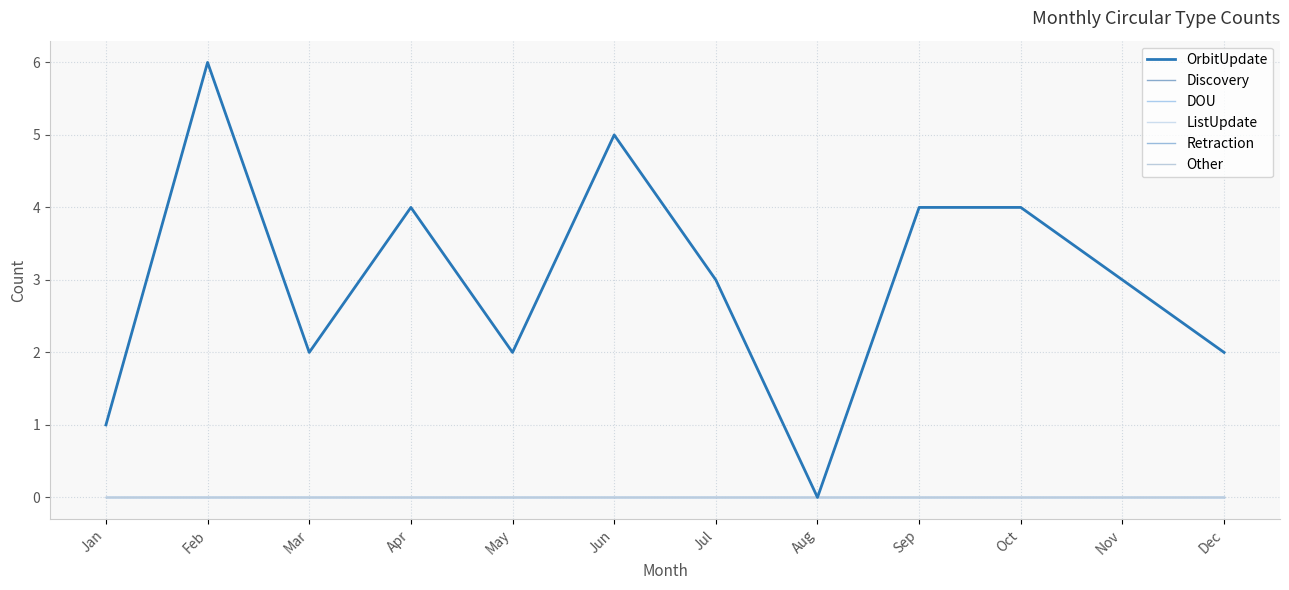

Does the chart display data point markers on the line(s)?

No